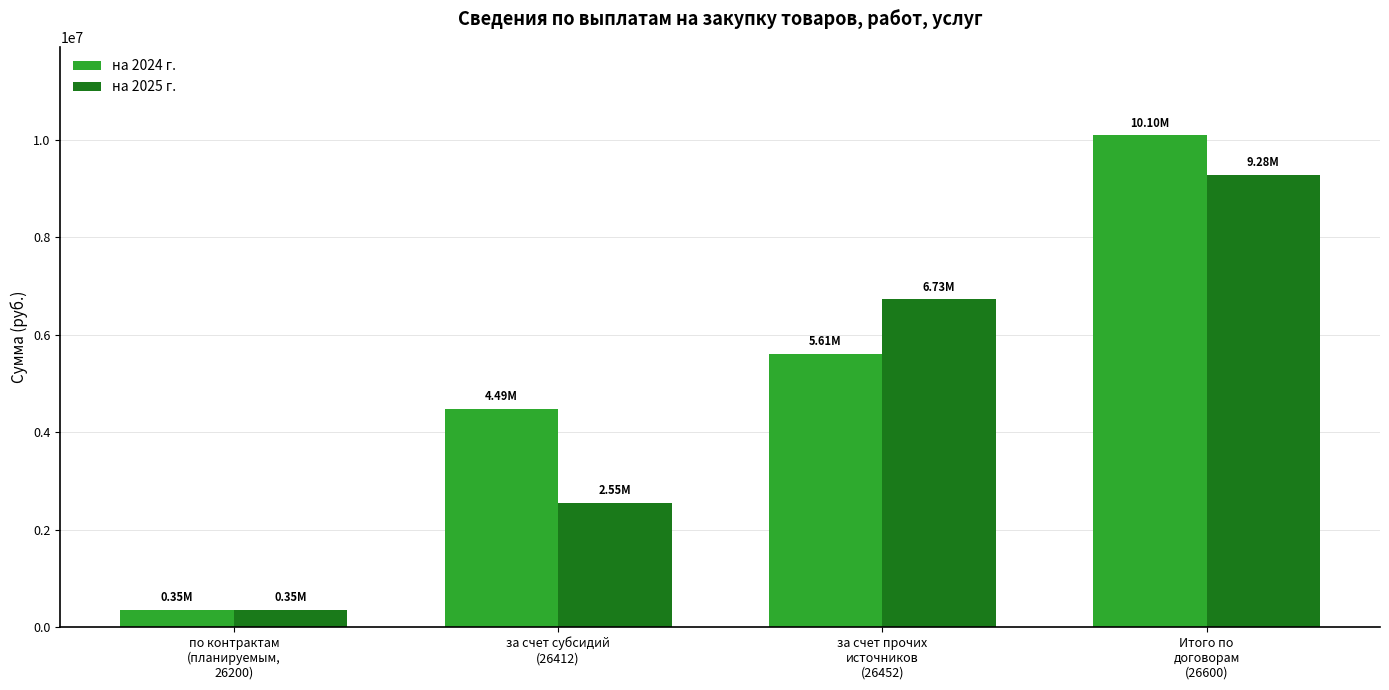

How many groups of bars are there?

4